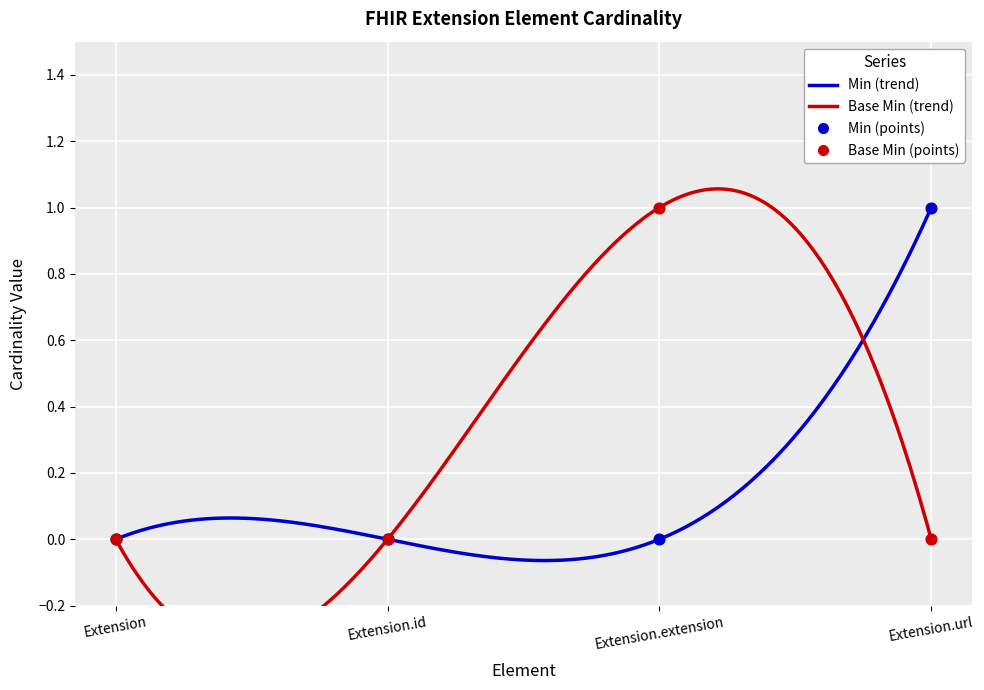

Which series has the widest spread of Y values?

Min